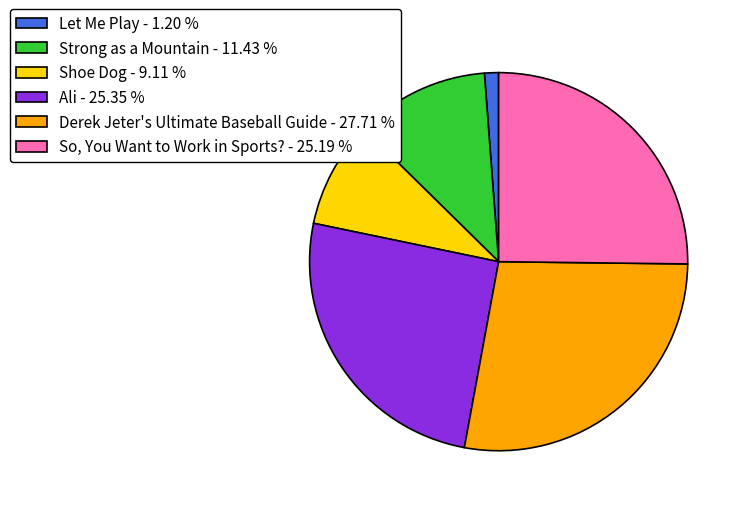

Count the number of slices in the pie.

6